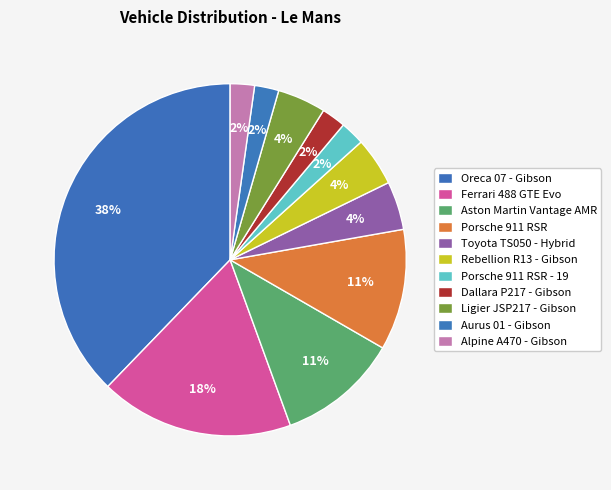

How many slices are in this pie chart?

11